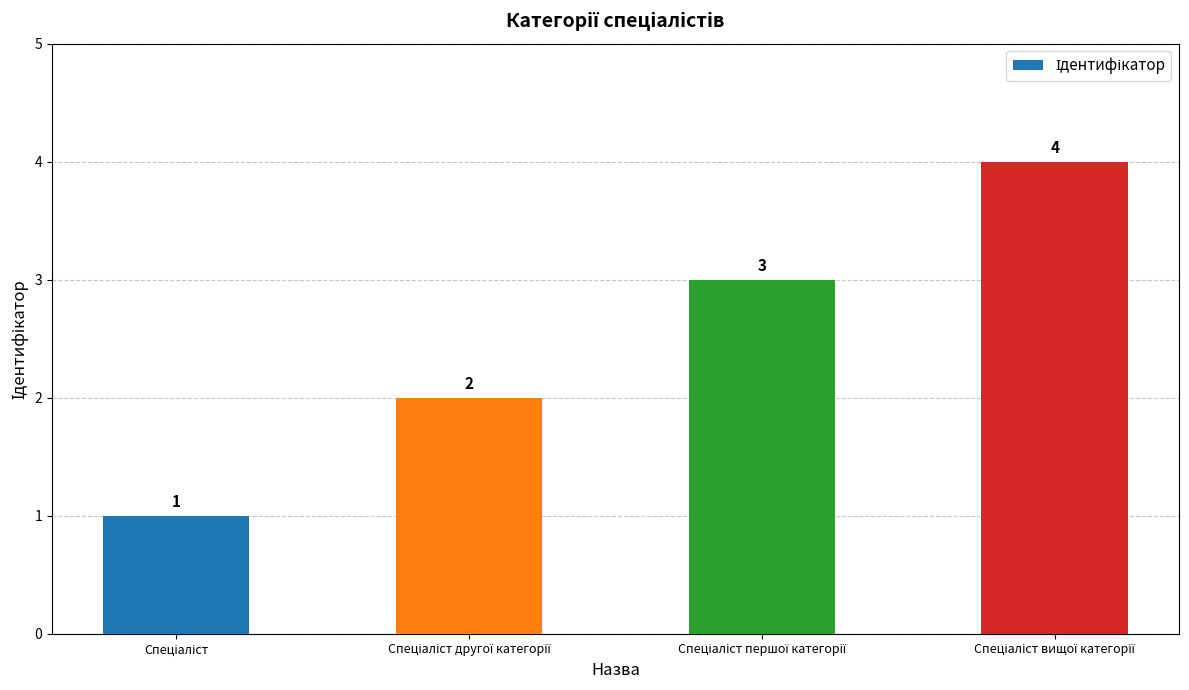

What is the difference between the second highest and second lowest values?

1